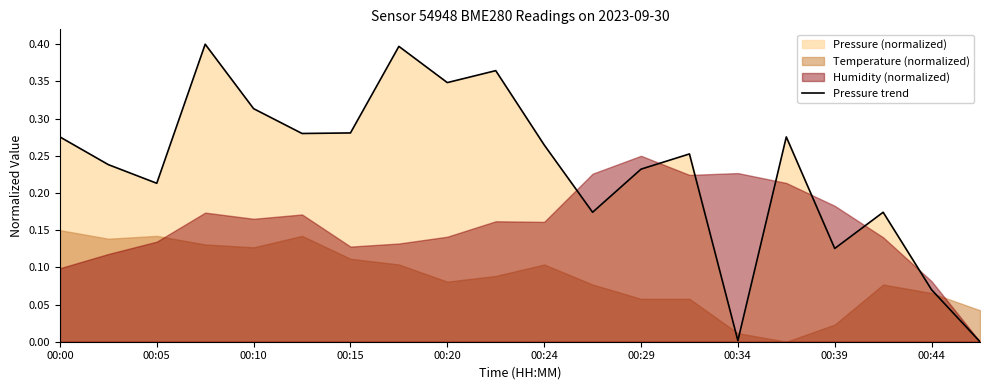

The value of Pressure trend at 00:00 is 0.1. True or false?

False